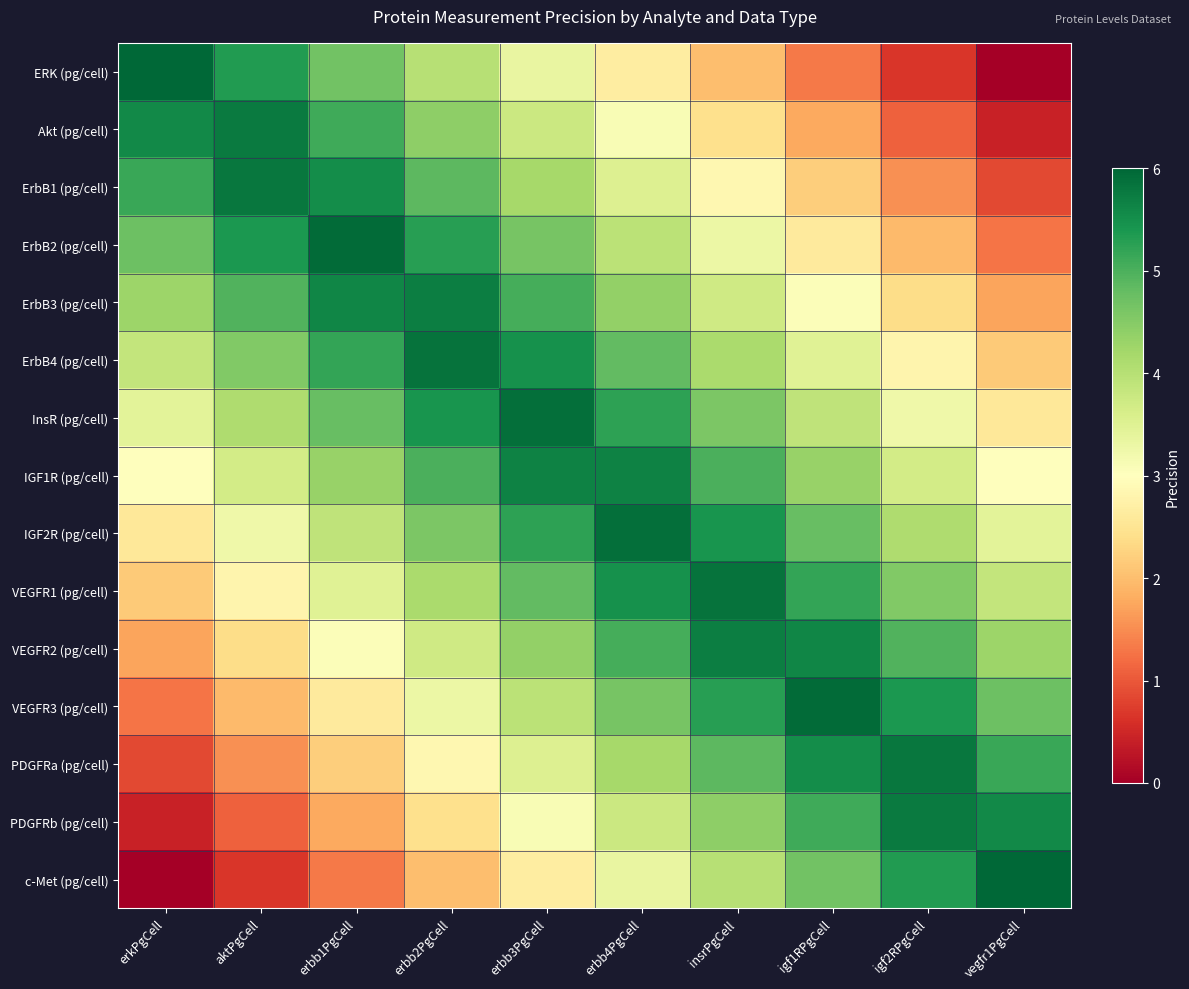

At which category is the sum across all series the highest?

erbb3PgCell